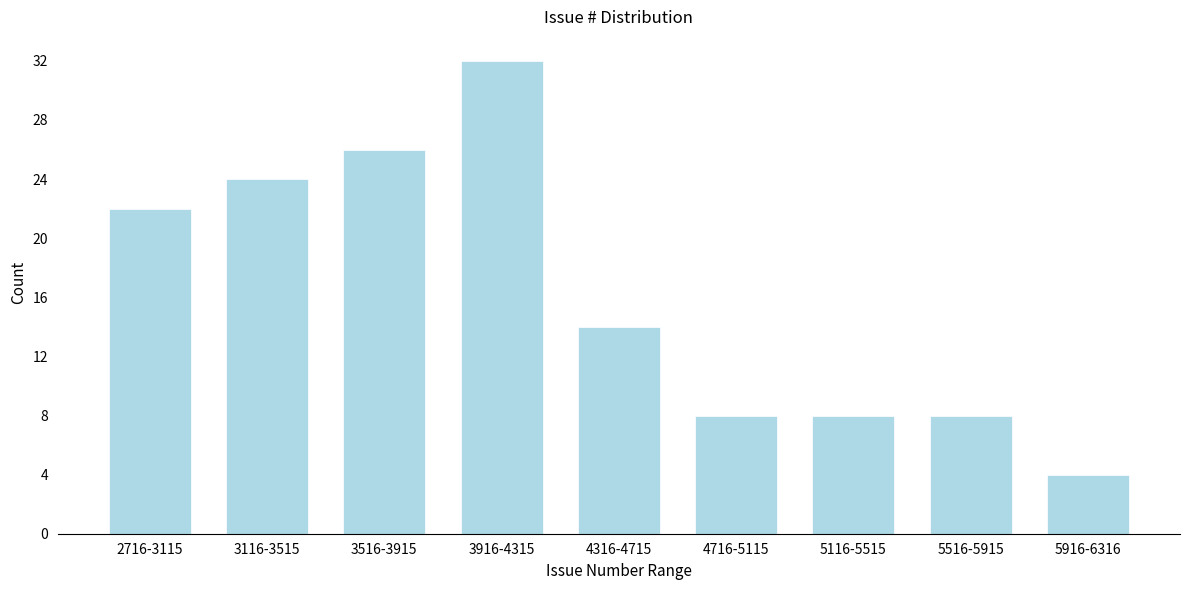

Reading right to left, what are all the values shown in this chart?

4	8	8	8	14	32	26	24	22